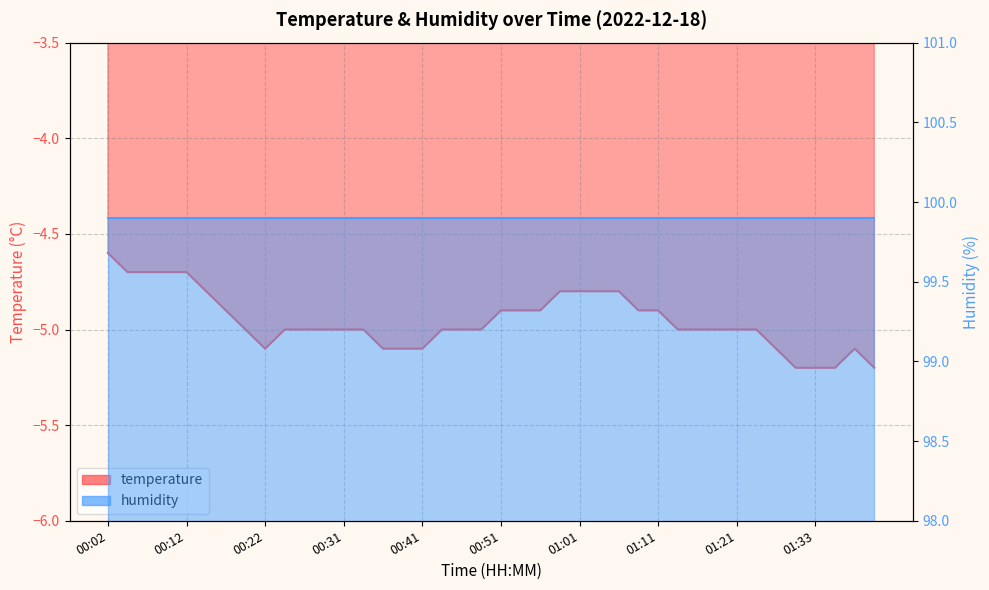

How many data points are less than -5?

10